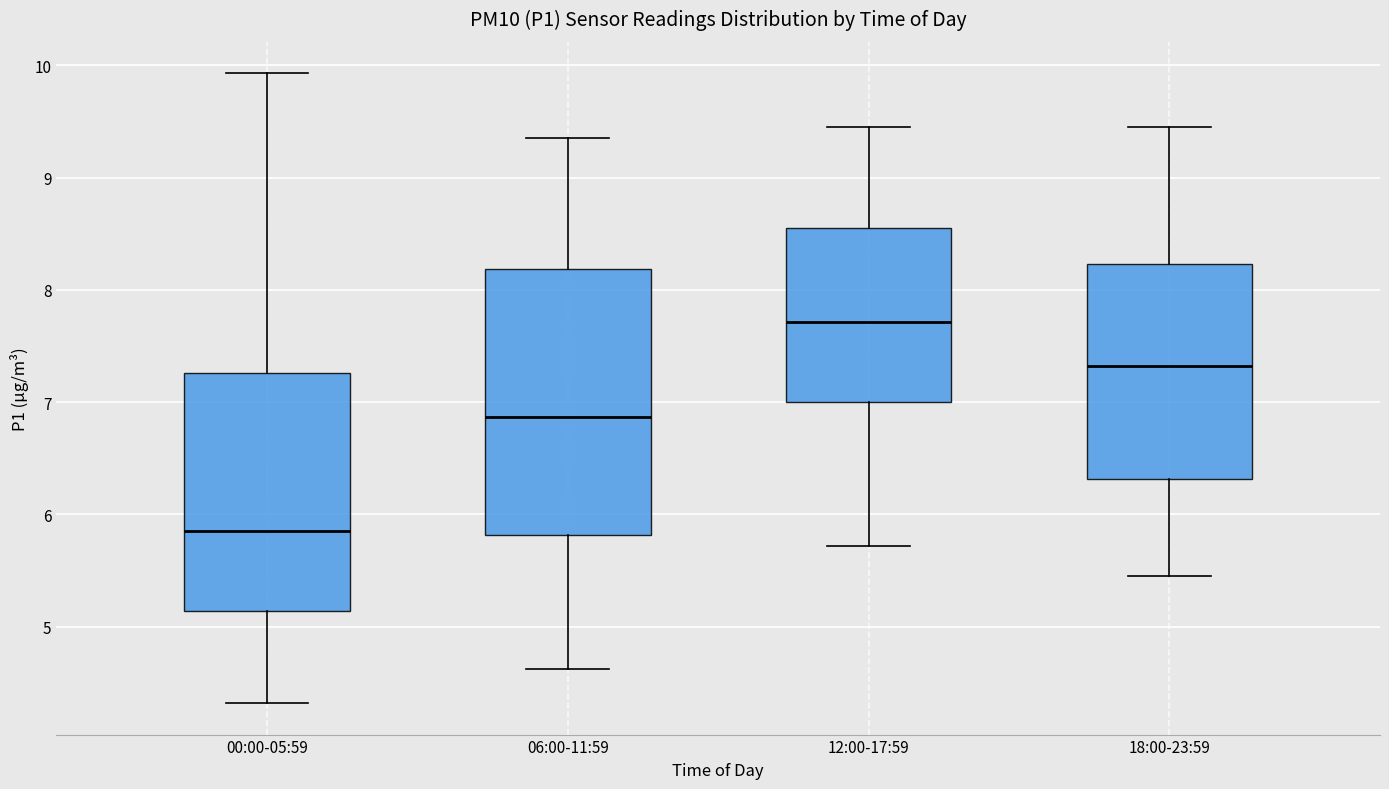

Comparing the boxes themselves (not the whiskers), which one is the tallest?

06:00-11:59